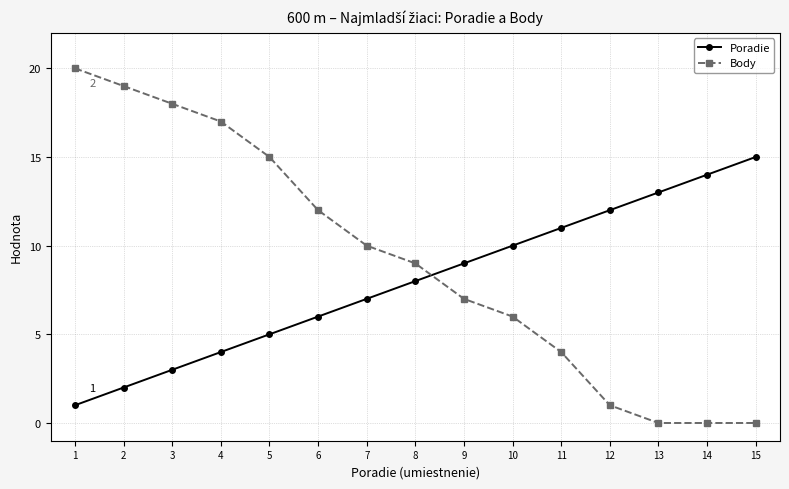

Is it true that Poradie equals 6 at 6?

True